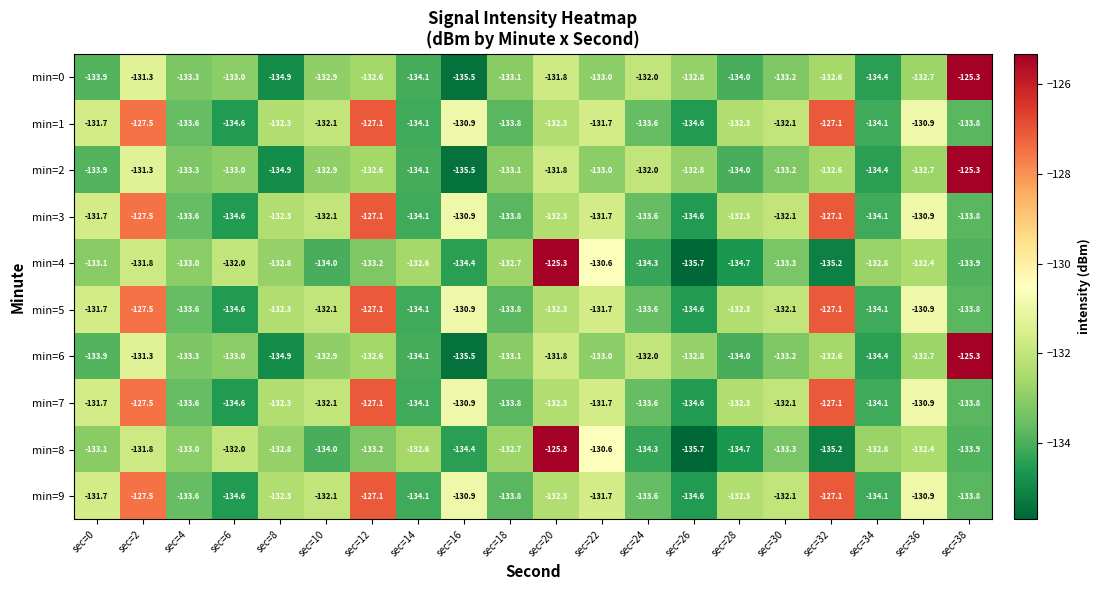

How many series are shown in this chart?

10